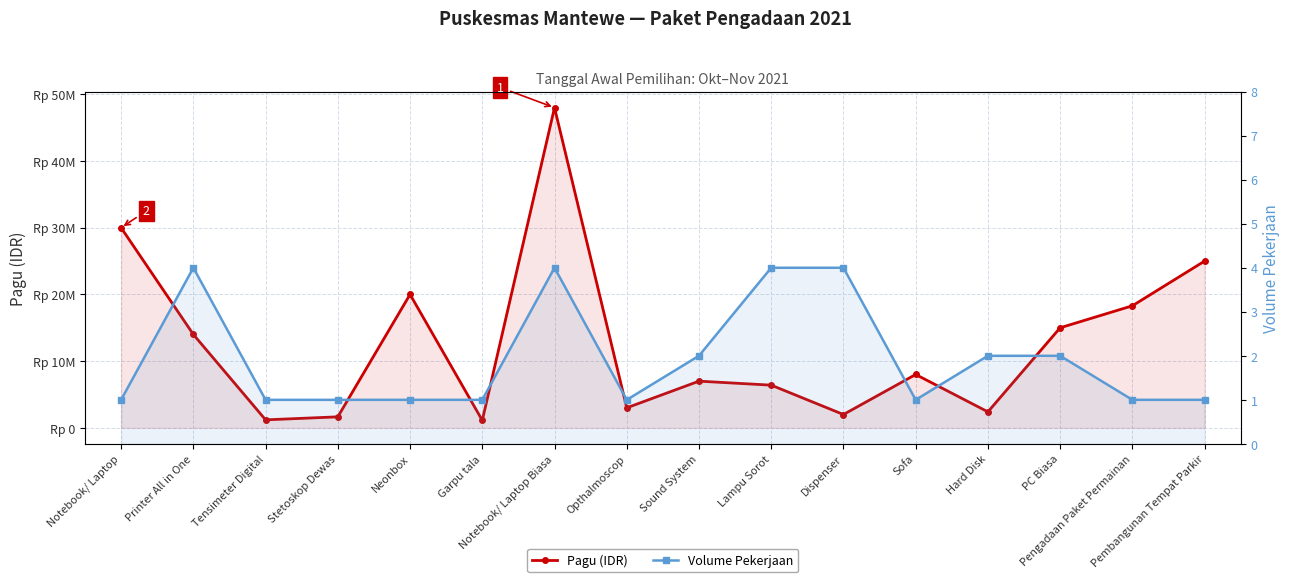

At which category is the sum across all series the highest?

Notebook/ Laptop Biasa